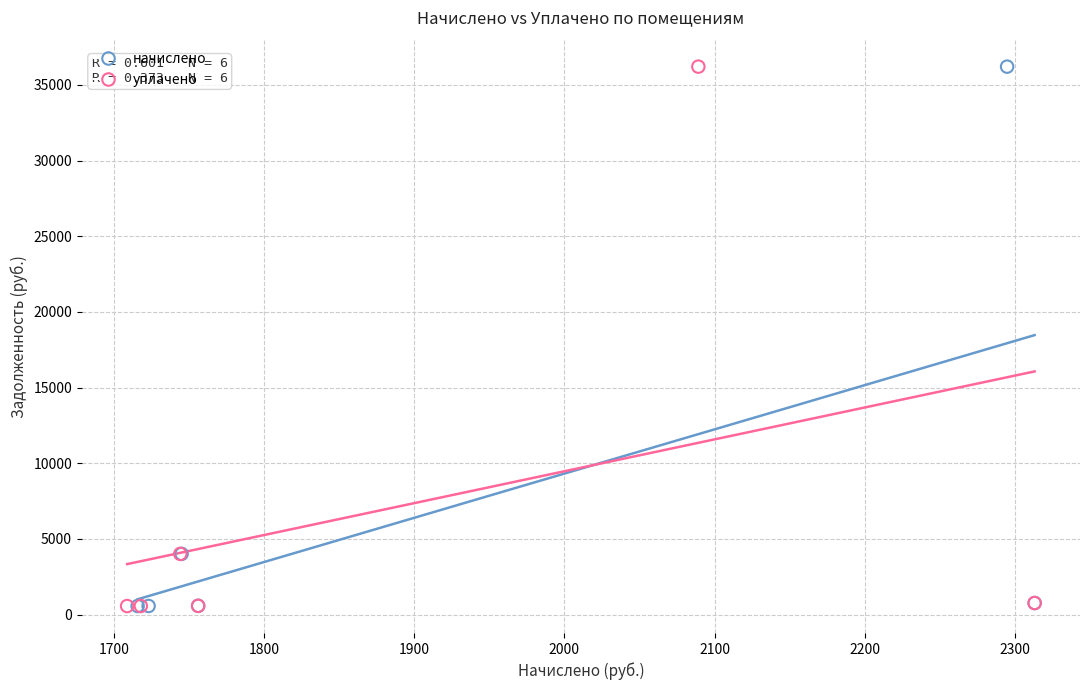

What are all the series names shown in the legend?

начислено, уплачено